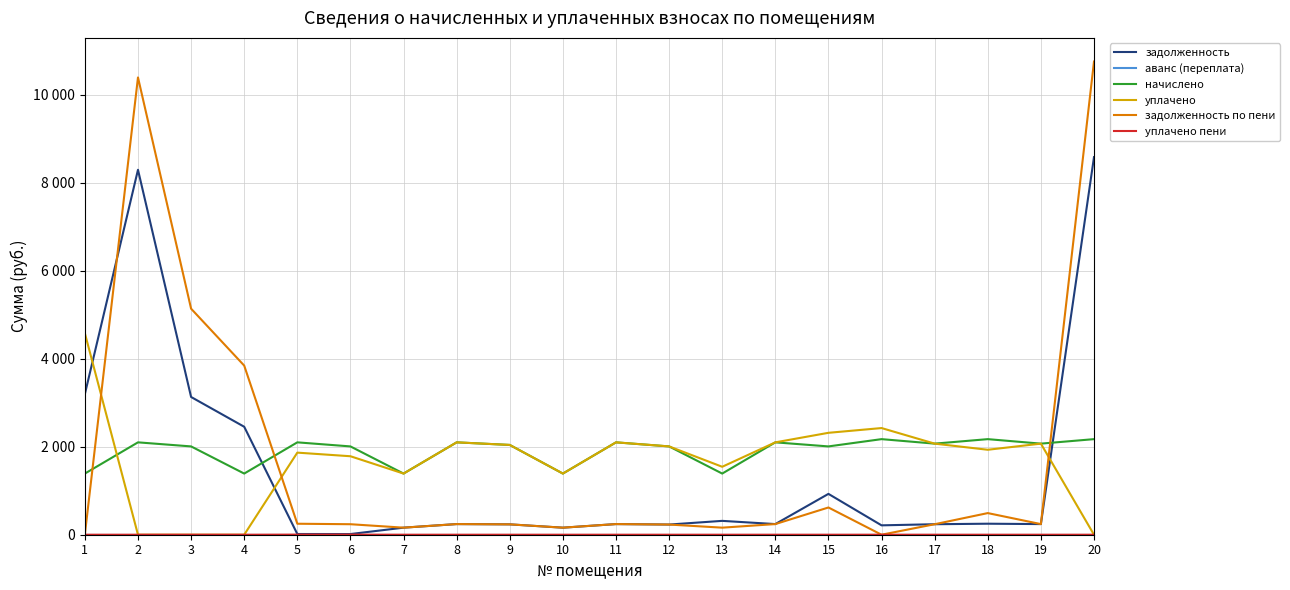

Rank the categories by уплачено пени value from highest to lowest.

5, 6, 16, 1, 2, 3, 4, 7, 8, 9, 10, 11, 12, 13, 14, 15, 17, 18, 19, 20